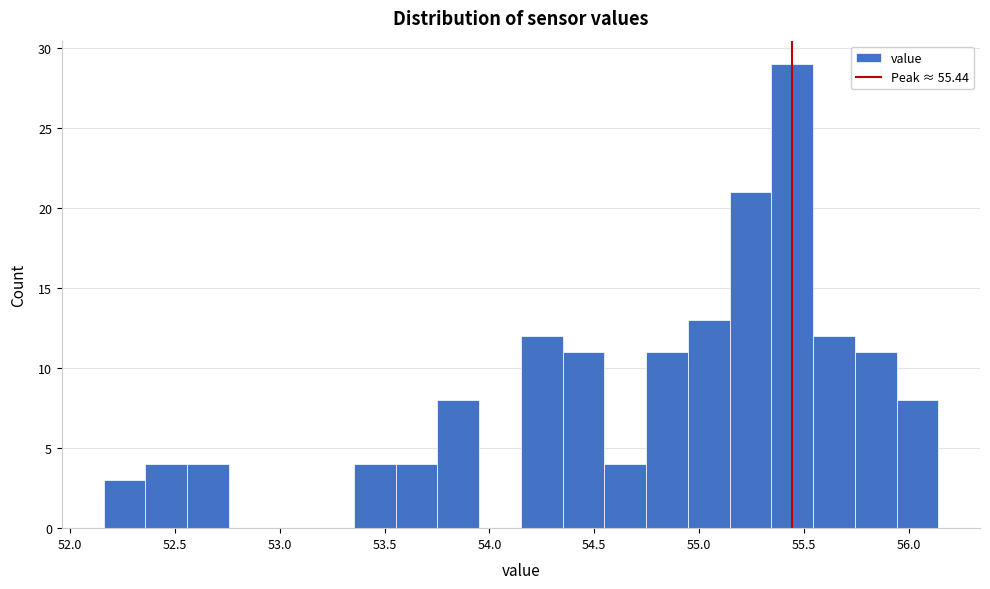

Read against the x-axis, roughly where is the centre of the tallest bar?

55.45